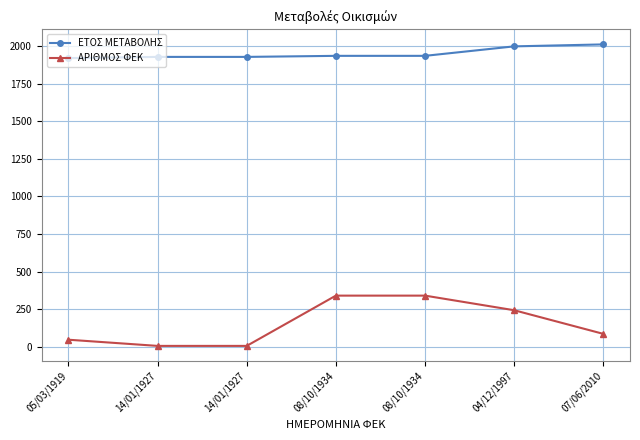

What are all the series names shown in the legend?

ΕΤΟΣ ΜΕΤΑΒΟΛΗΣ, ΑΡΙΘΜΟΣ ΦΕΚ